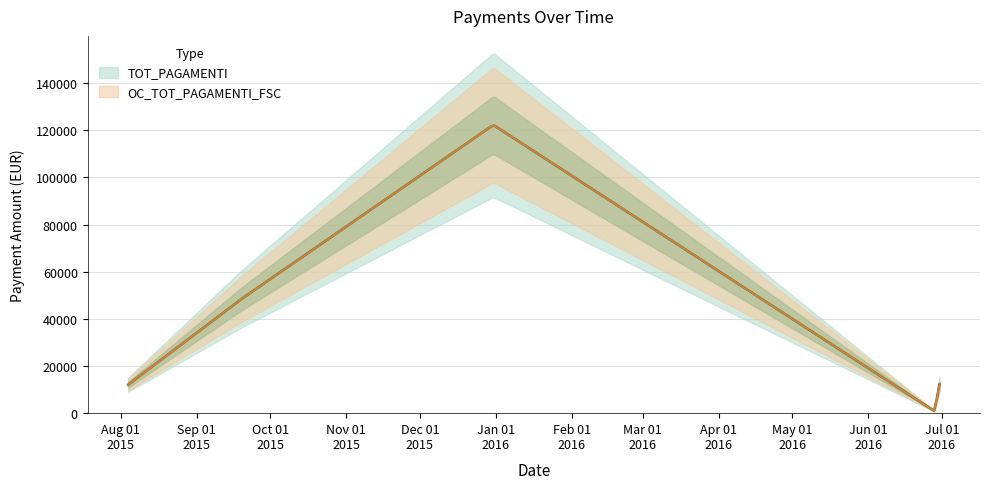

True or false: OC_TOT_PAGAMENTI_FSC and TOT_PAGAMENTI cross at least once.

False